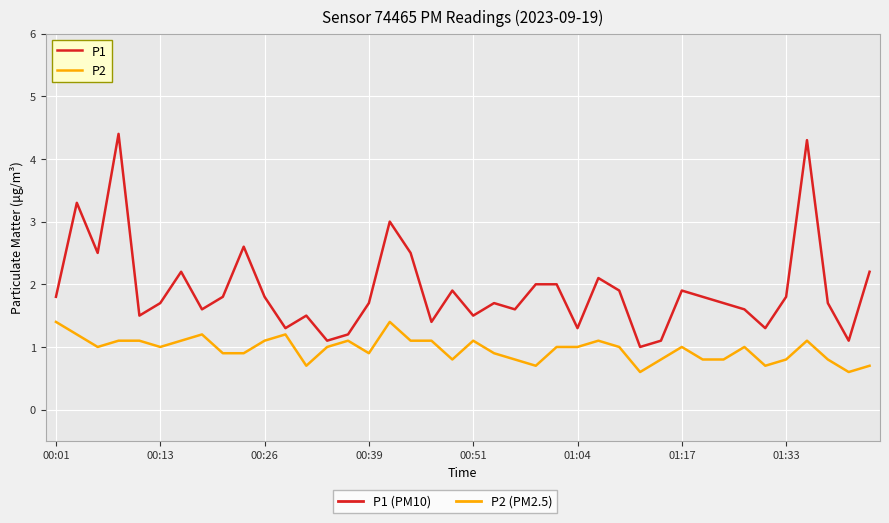

Which series has the largest total across all categories?

P1